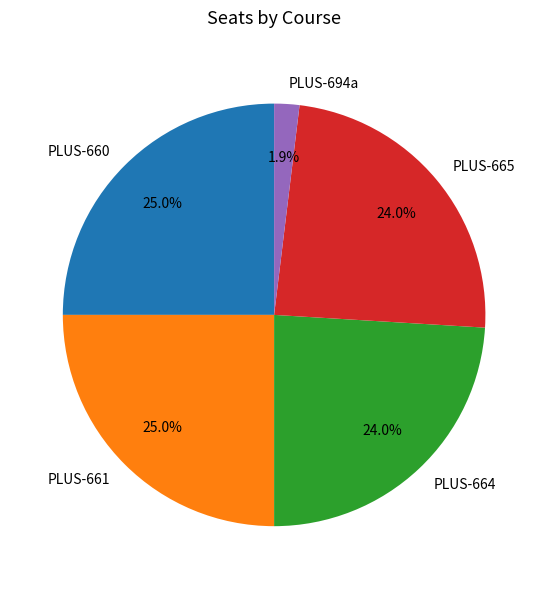

What is the smallest slice in the pie chart?

PLUS-694a